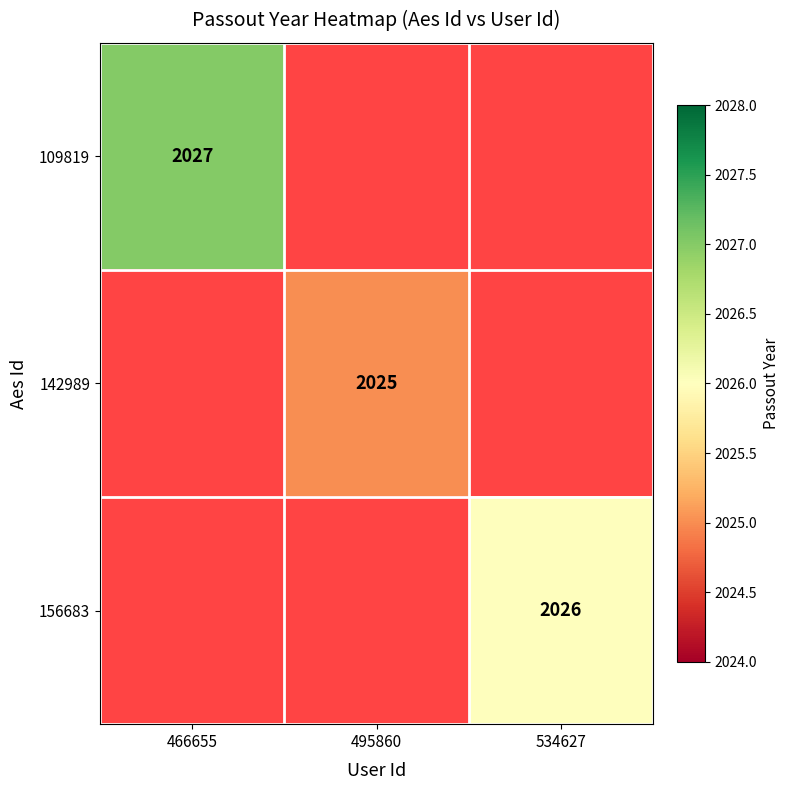

True or false: 156683 has a value of 2026 at 534627.

True